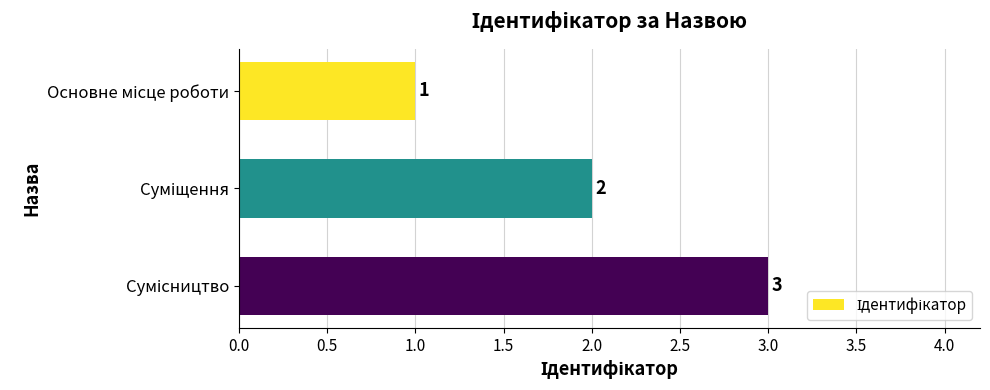

What is the greatest value displayed?

3